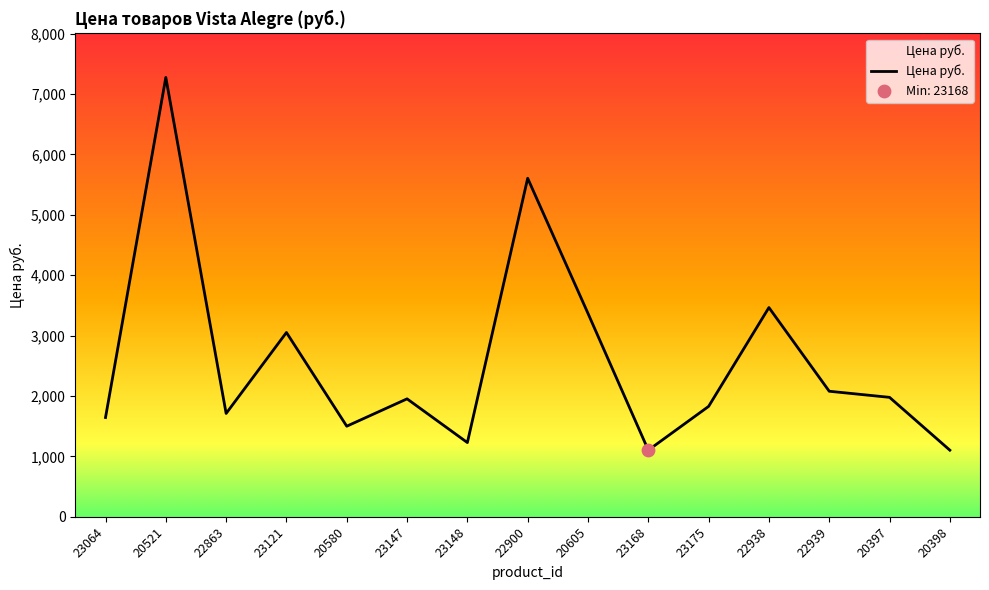

What is the change in value from 23121 to 22939?

-973